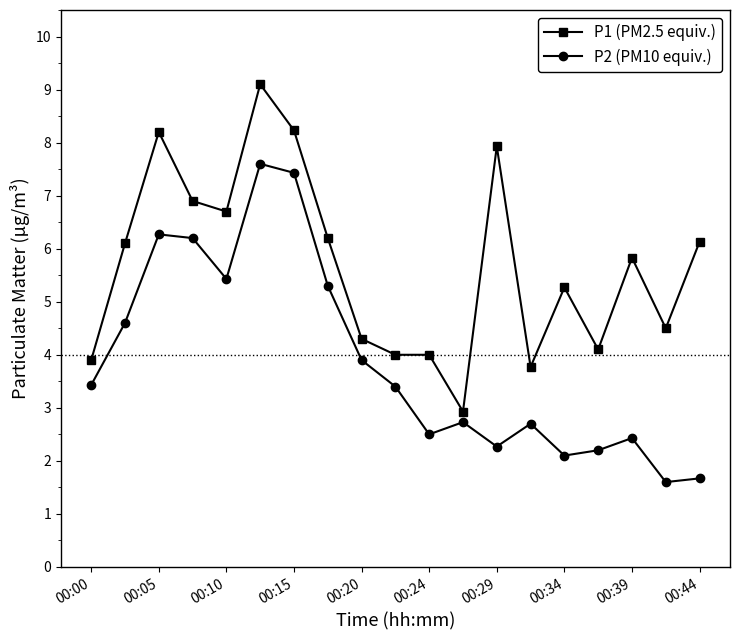

Rank the series by their maximum value, from lowest to highest.

P2 (PM10 equiv.), P1 (PM2.5 equiv.)